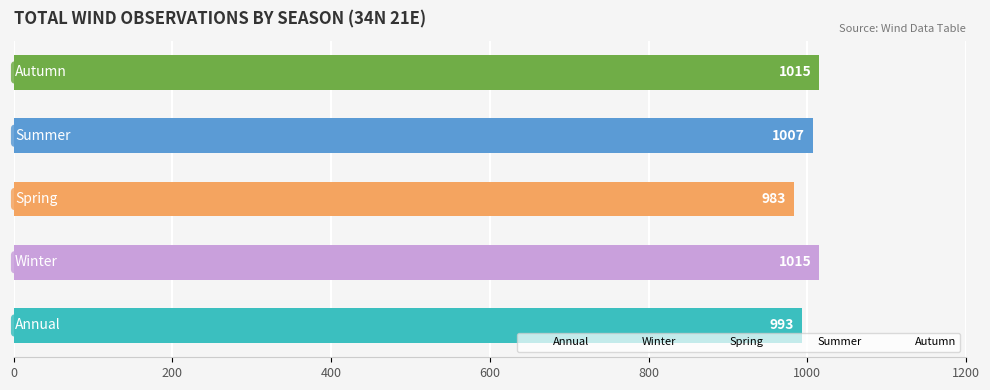

What is the sum of all values?

5013